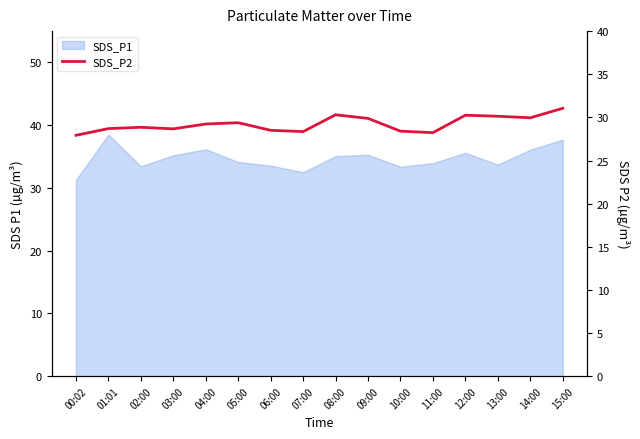

Which category has the highest value across all series?

15:00